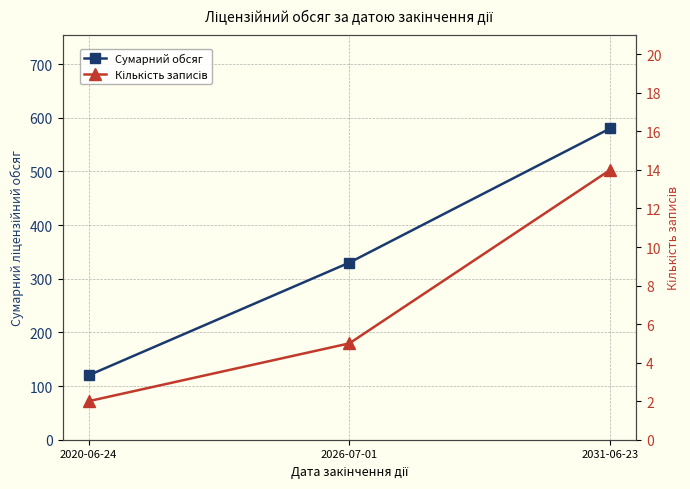

At how many categories does at least one series exceed 555?

1